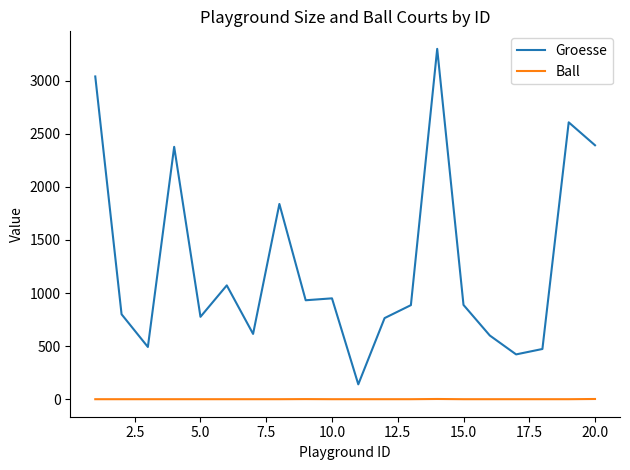

Which series has the largest total across all categories?

Groesse